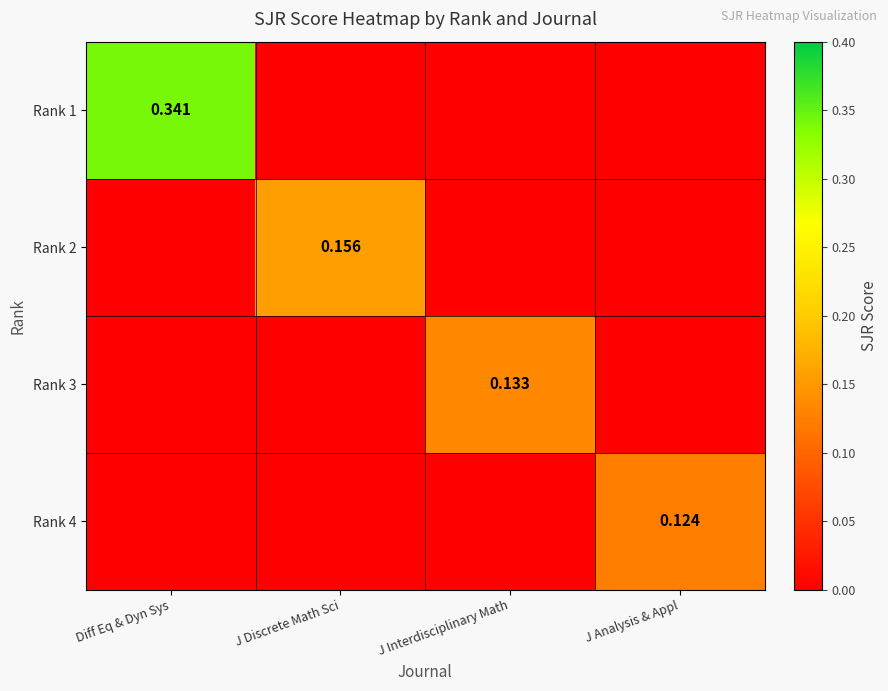

How many data points in Rank 2 are above 0?

1